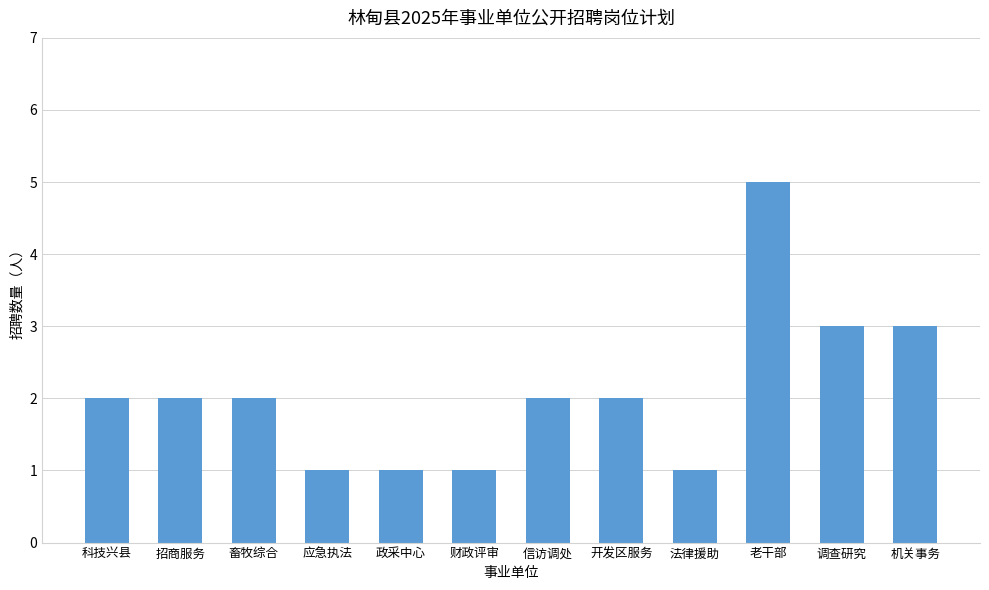

What is the sum of all values?

25